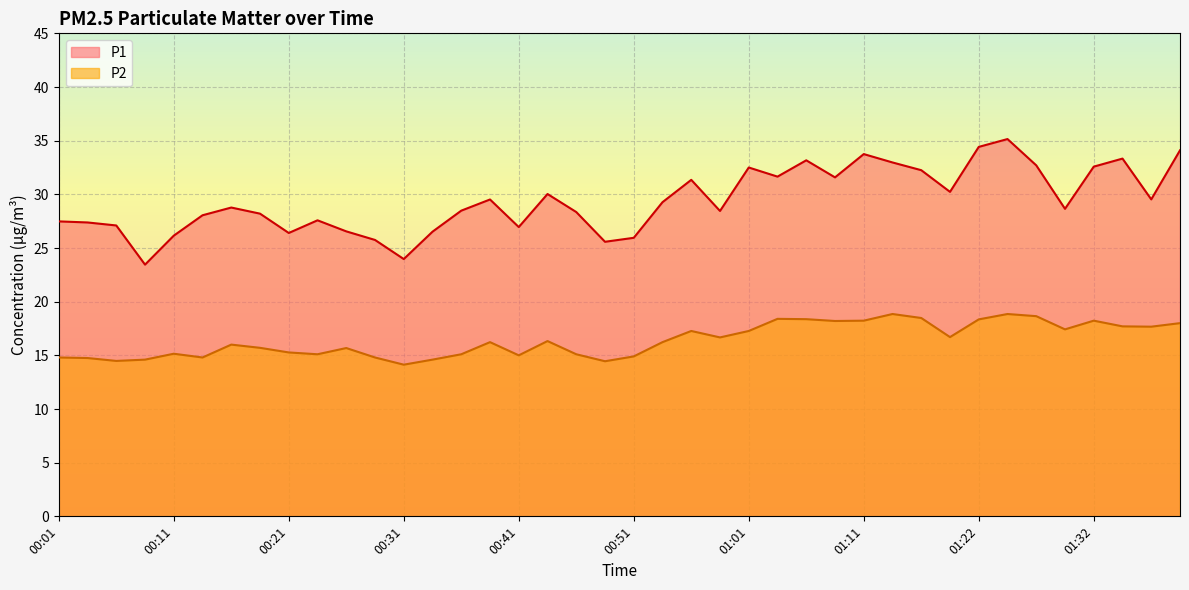

How many data points in P1 are less than 28?

14